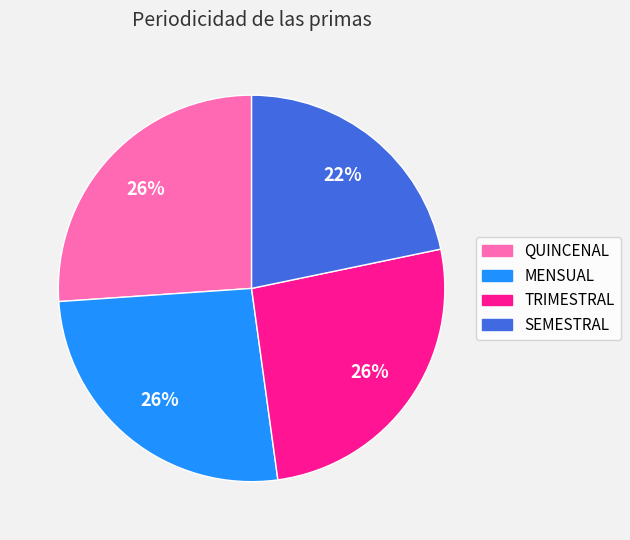

The TRIMESTRAL slice represents 26% of the pie. True or false?

True